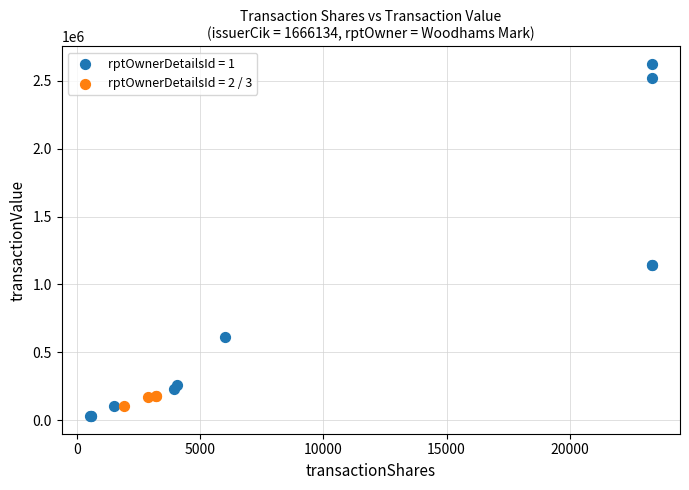

Which series reaches the minimum Y coordinate?

rptOwnerDetailsId = 1